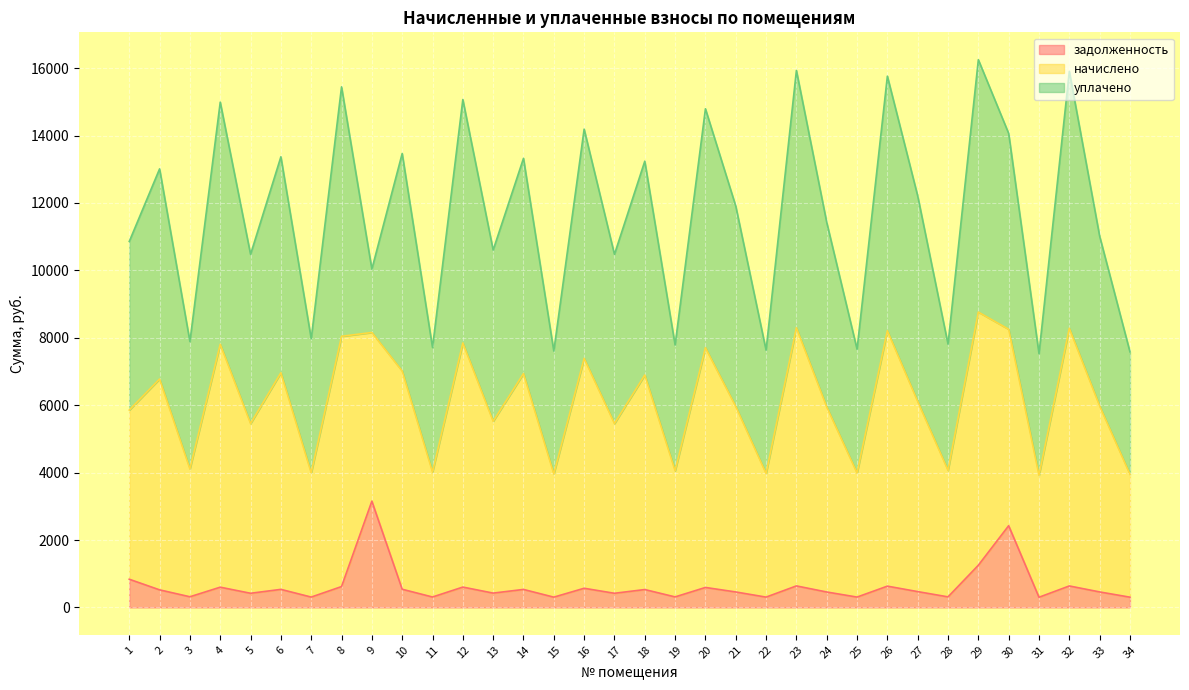

True or false: задолженность and начислено cross at least once.

False